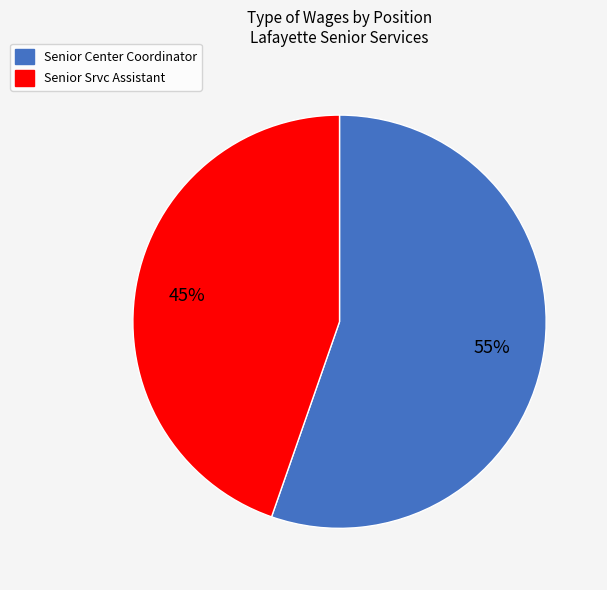

Do Senior Center Coordinator and Senior Srvc Assistant together represent more than half of the pie?

Yes